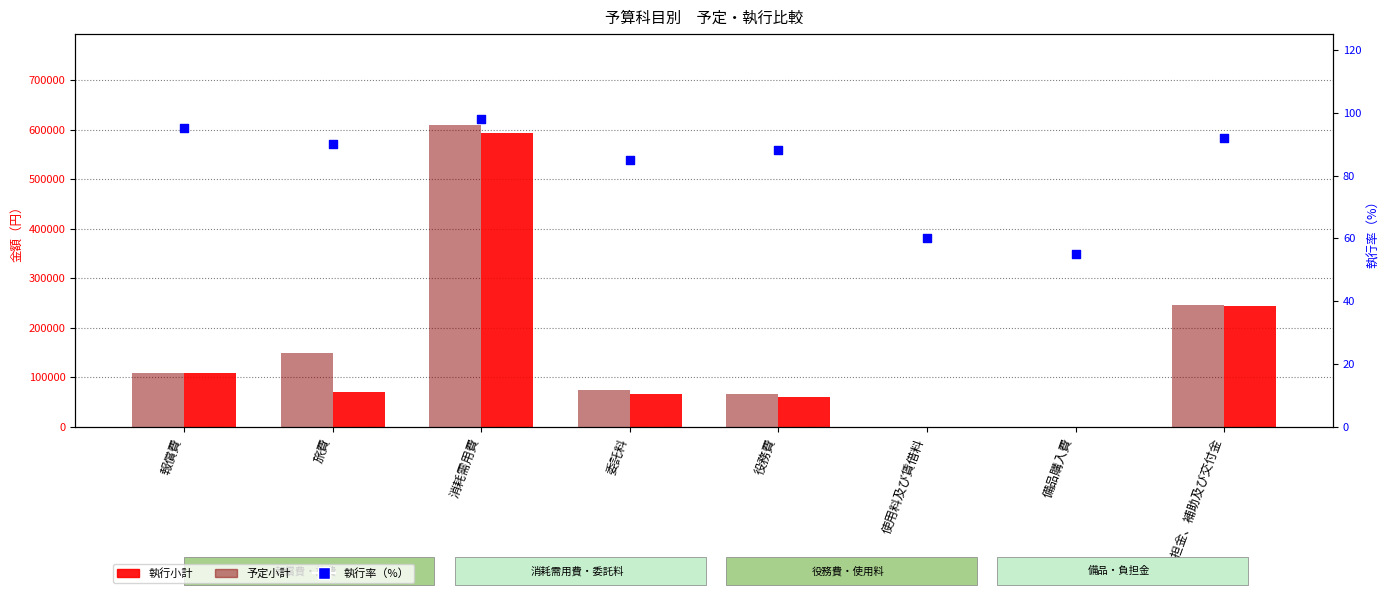

Which series reaches the maximum Y coordinate?

予定小計